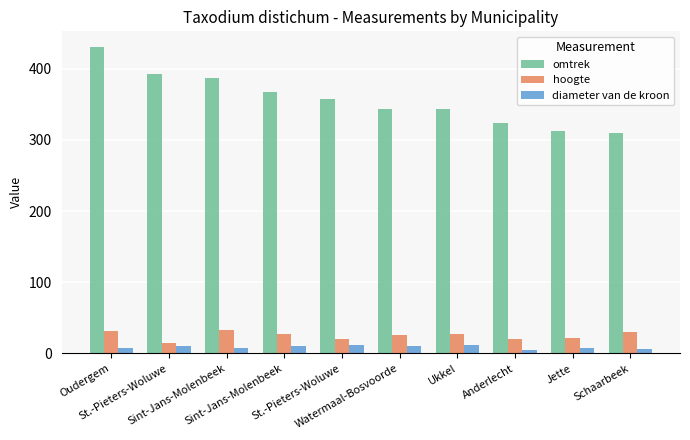

How many values in the omtrek series are below 357?

5